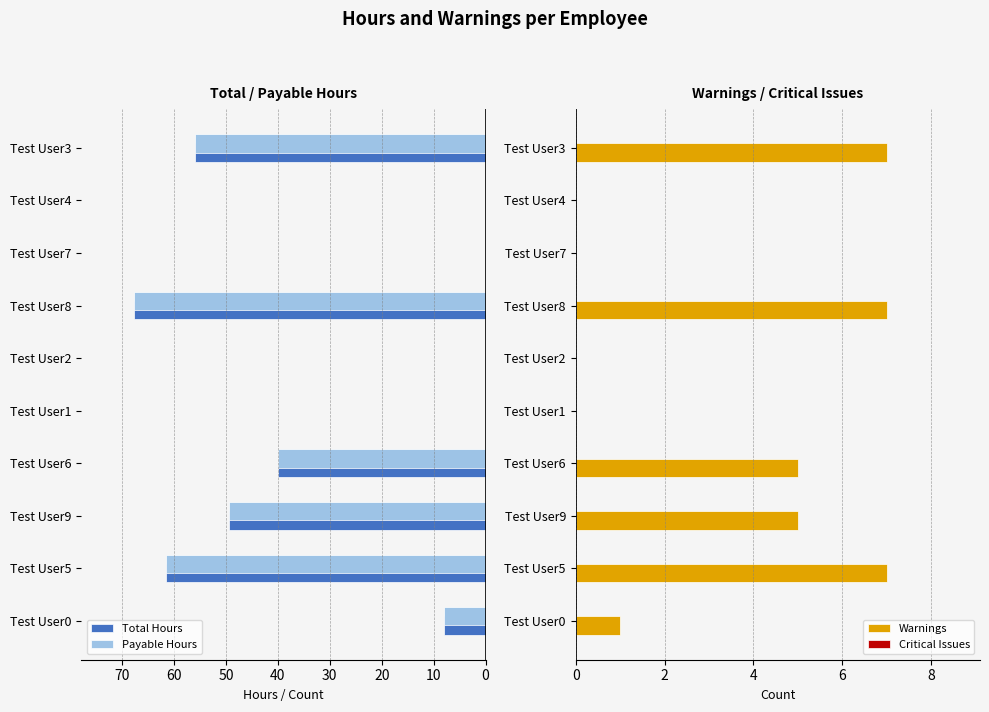

How many series are shown in this chart?

4